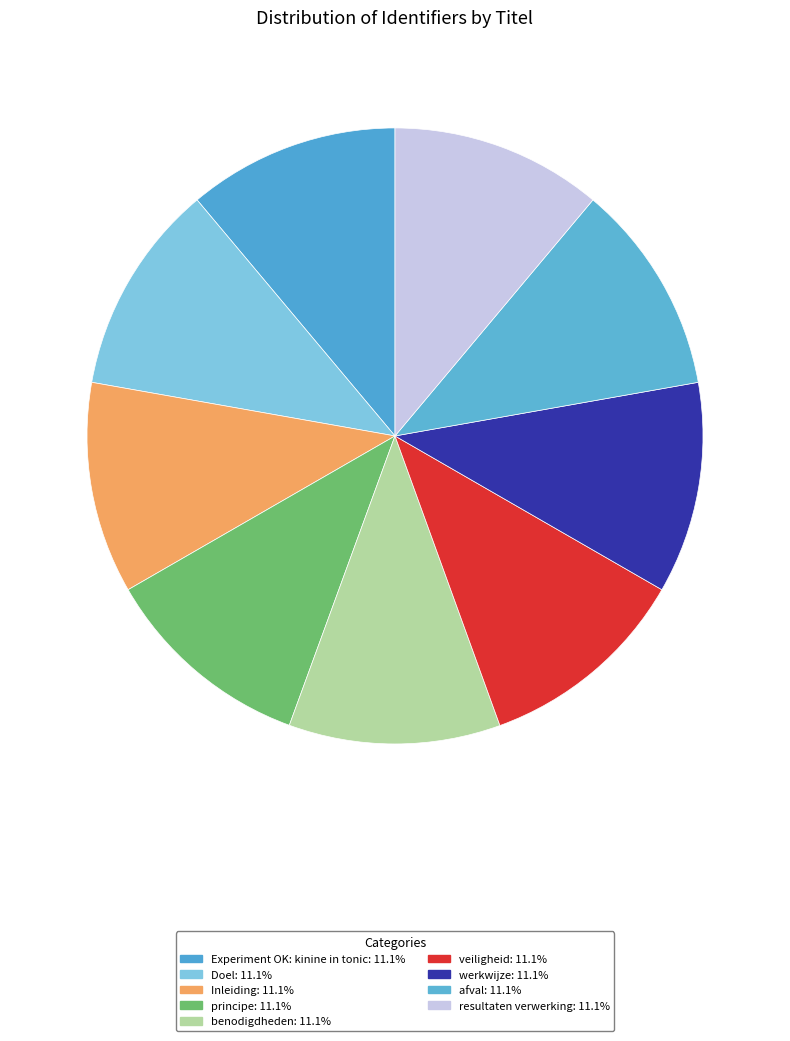

Rank the categories by value from lowest to highest.

Experiment OK: kinine in tonic, Inleiding, principe, benodigdheden, werkwijze, afval, resultaten verwerking, Doel, veiligheid